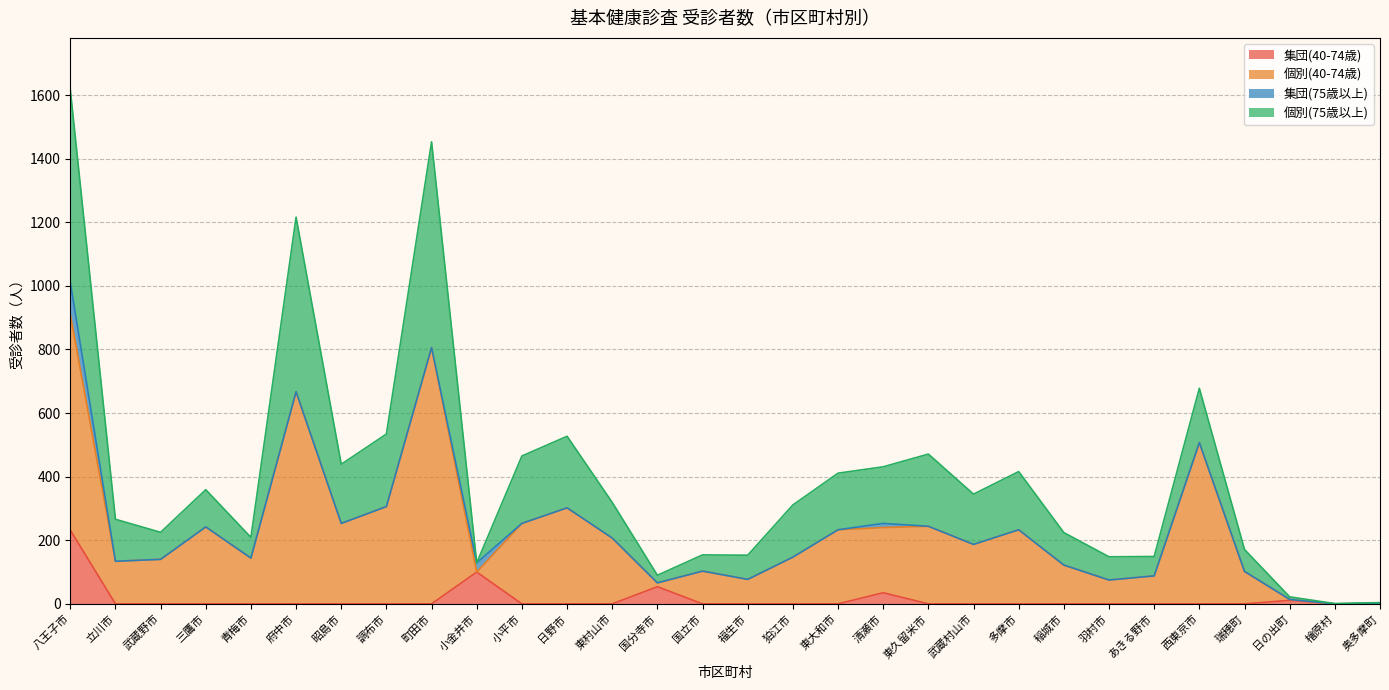

What position from the left is 国分寺市?

14